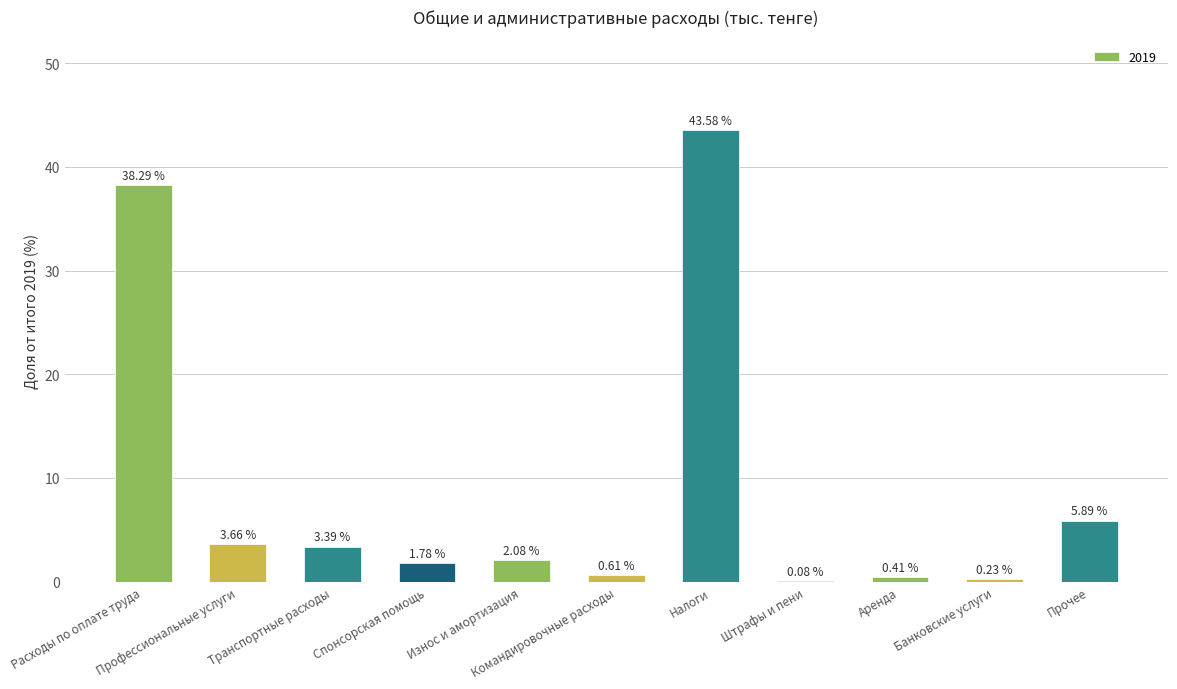

How many categories are shown in the chart?

11